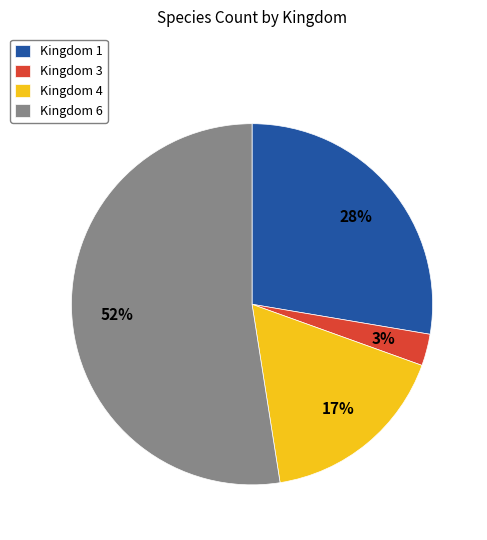

Is the sum of Kingdom 6 and Kingdom 1 greater than half?

Yes